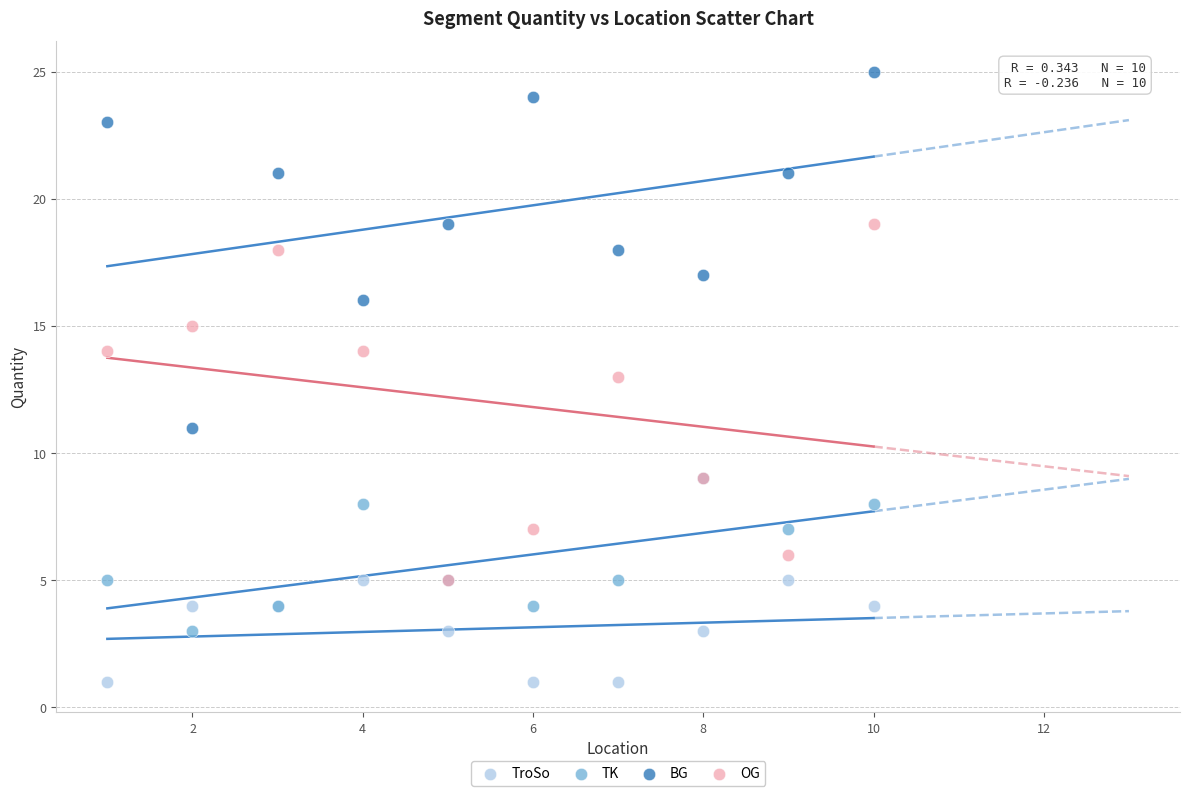

Which series contains the lowest Y value?

TroSo